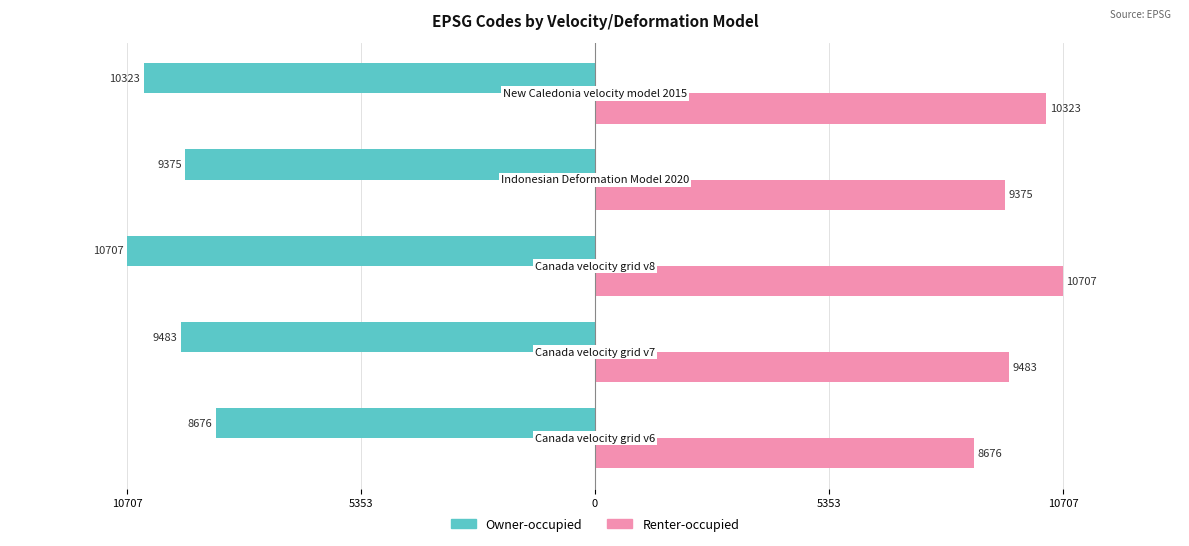

What are all the series names shown in the legend?

Owner-occupied, Renter-occupied